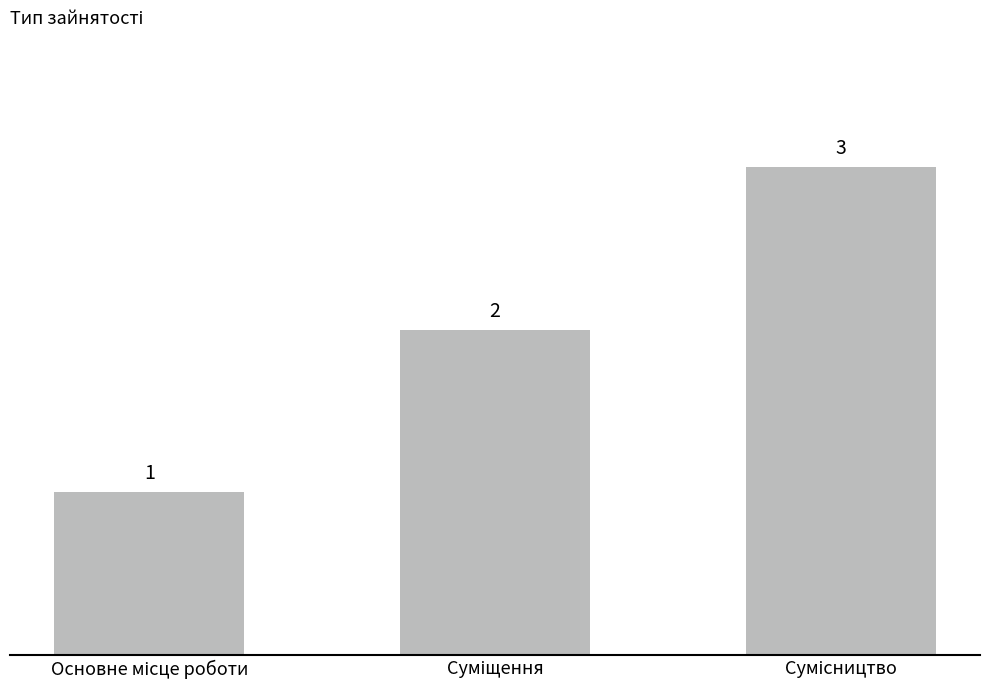

Count the values in the range 1 to 3.

3